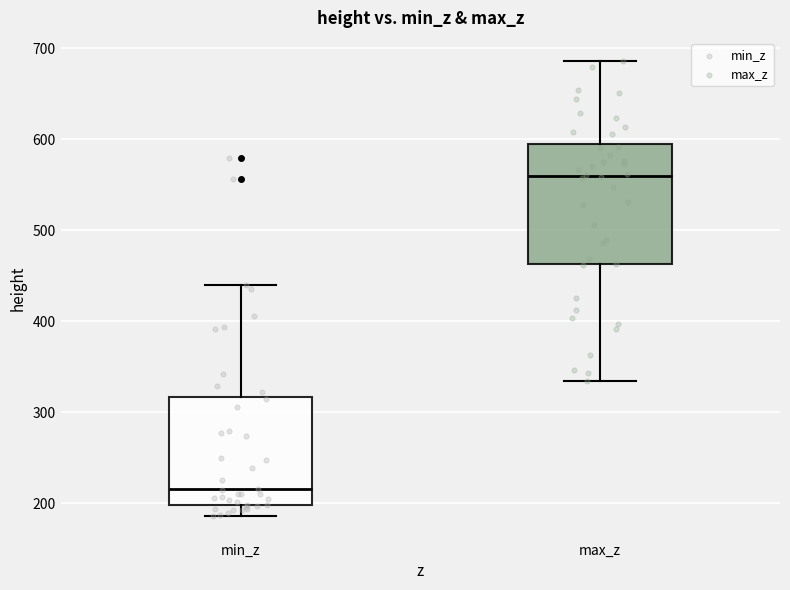

Reading left to right, read every box against the y-axis: the position of its median line, the range the box covers, and the ends of its whiskers. The values are not printed on the chart, so give them approximately, as read against the axis.

min_z: median 220, box 200 to 320, whiskers 190 to 440
max_z: median 560, box 460 to 590, whiskers 330 to 690